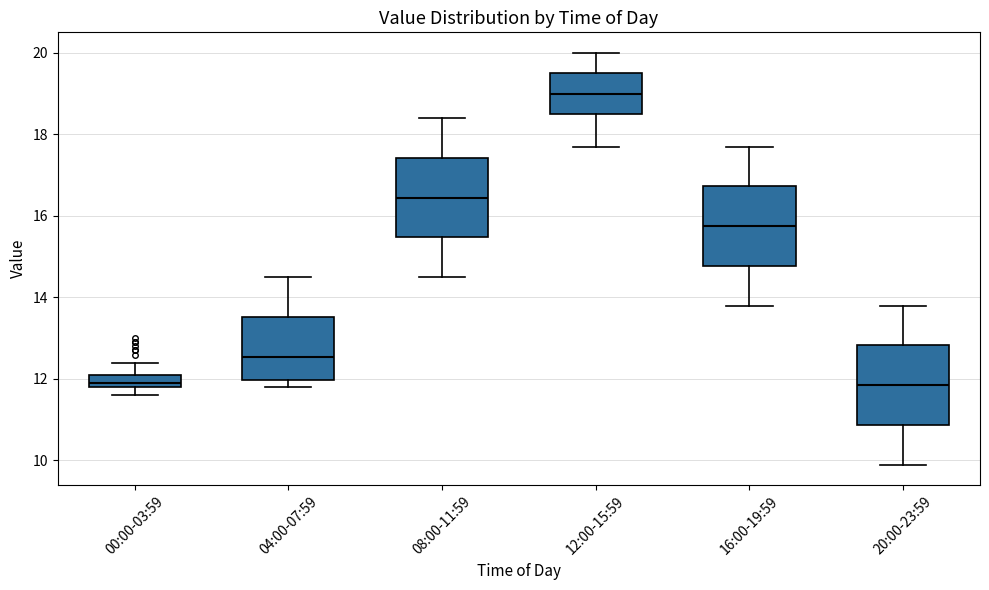

Where does the upper whisker of the box for 20:00-23:59 end on the y-axis? The values are not printed on the chart, so give them approximately, as read against the axis.

13.8